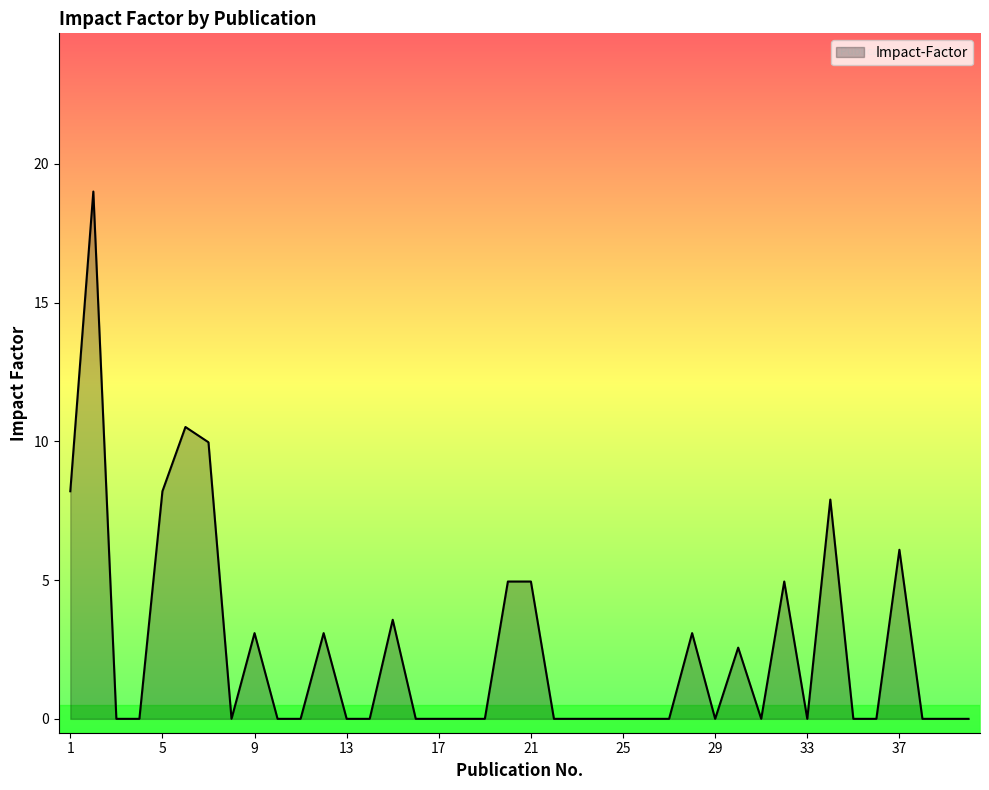

What is the greatest value displayed?

19.0